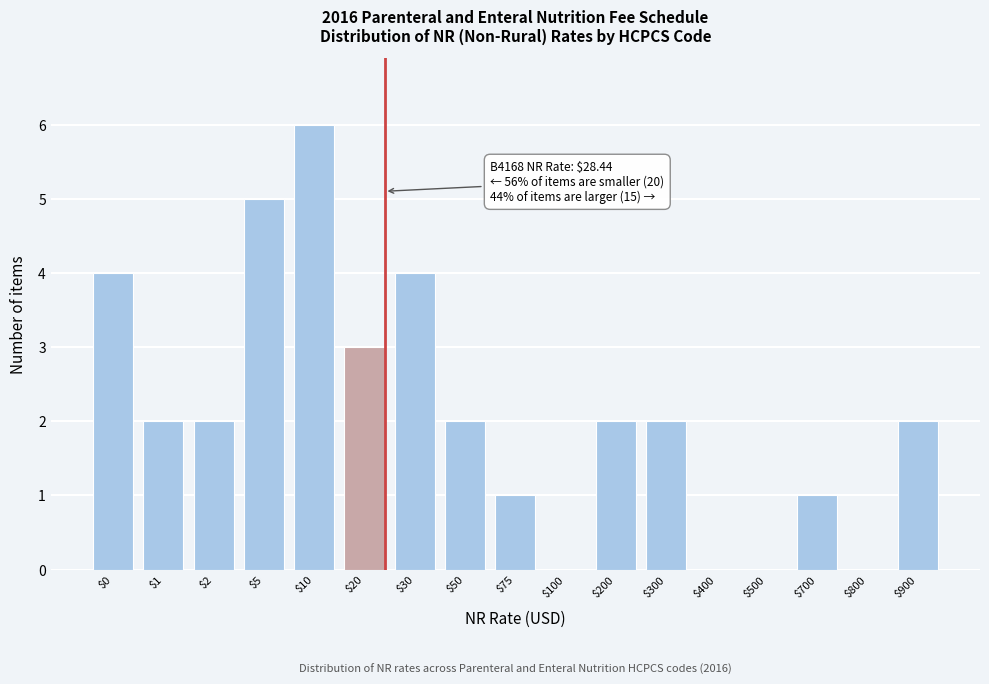

What is the greatest value displayed?

6